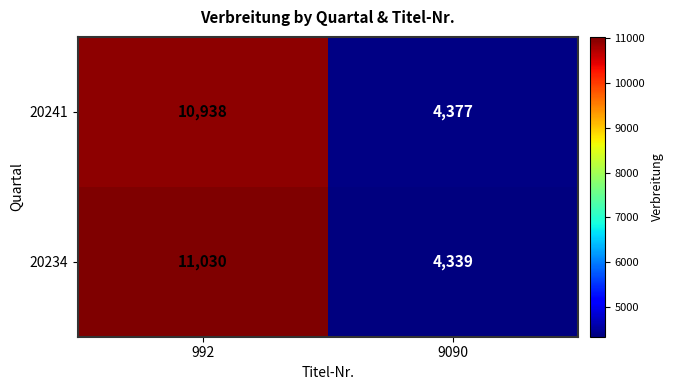

How many values in the 20241 series are below 10938?

1